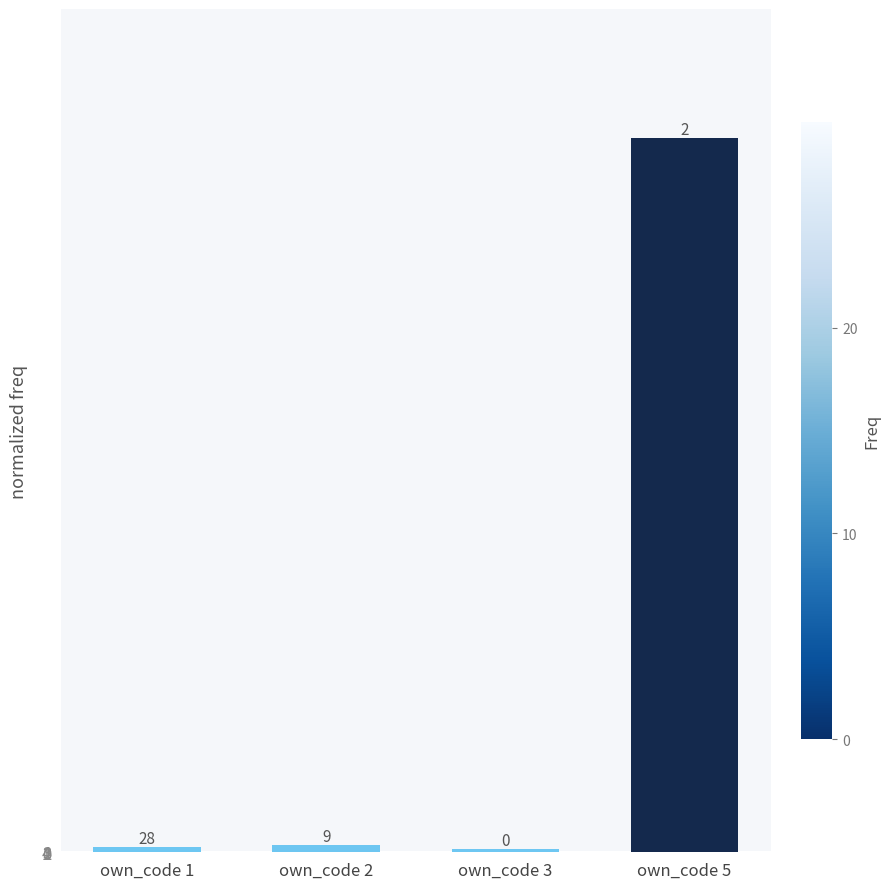

Are the bars horizontal?

No